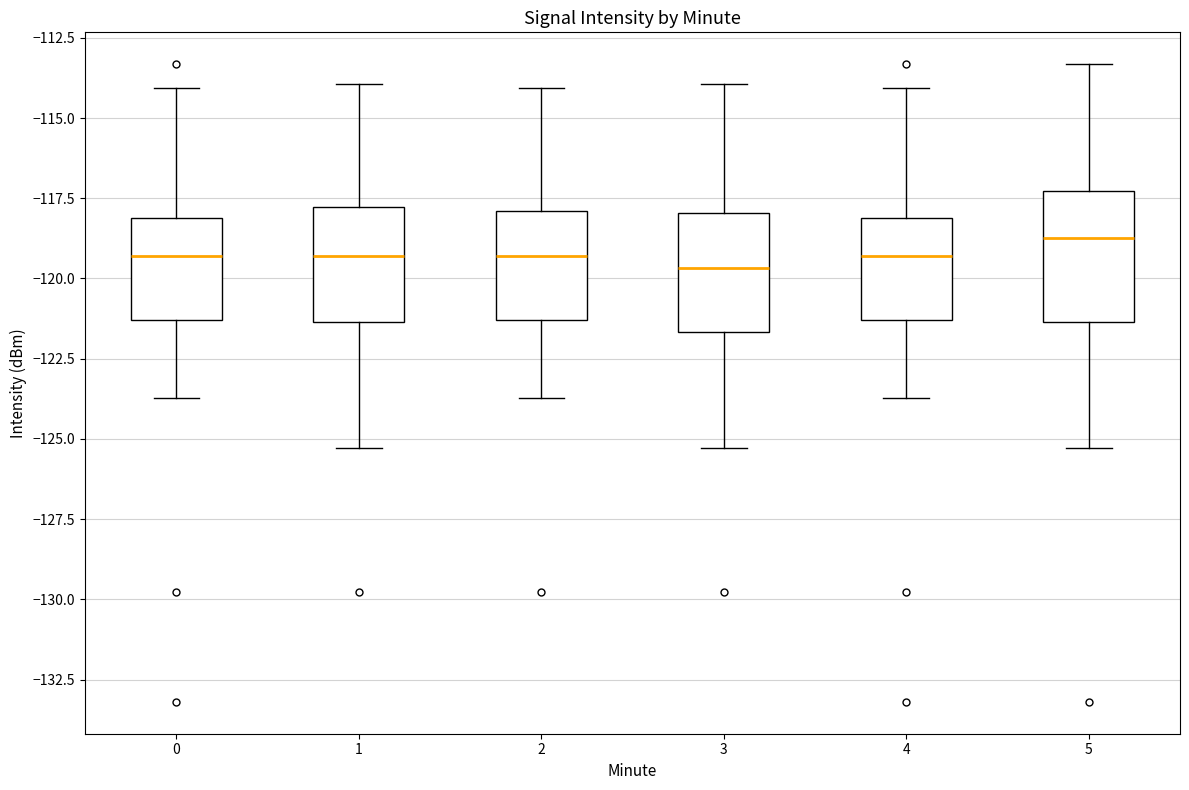

Reading left to right, read every box against the y-axis: the position of its median line, the range the box covers, and the ends of its whiskers. The values are not printed on the chart, so give them approximately, as read against the axis.

0: median -119.5, box -121.5 to -118.0, whiskers -123.5 to -114.0
1: median -119.5, box -121.5 to -118.0, whiskers -125.5 to -114.0
2: median -119.5, box -121.5 to -118.0, whiskers -123.5 to -114.0
3: median -119.5, box -121.5 to -118.0, whiskers -125.5 to -114.0
4: median -119.5, box -121.5 to -118.0, whiskers -123.5 to -114.0
5: median -118.5, box -121.5 to -117.5, whiskers -125.5 to -113.5